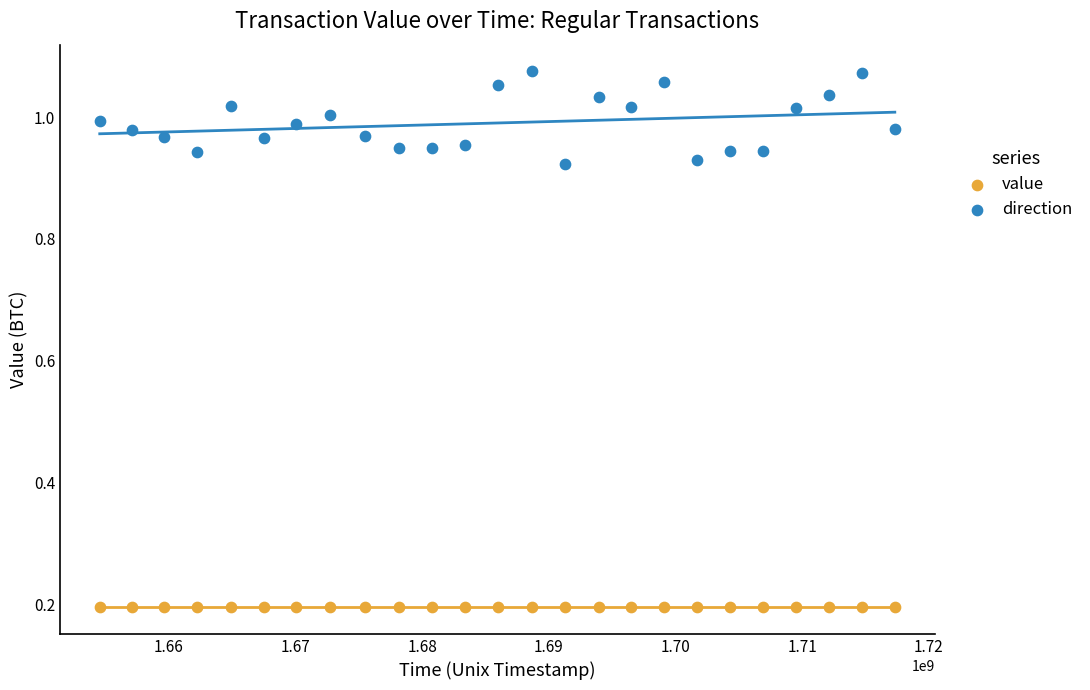

Which series contains the lowest Y value?

value